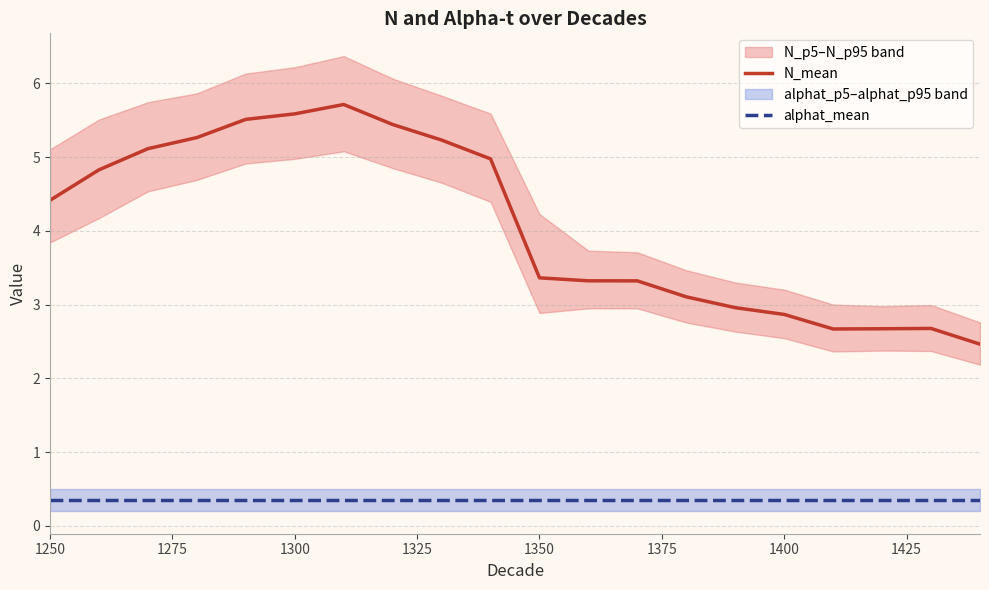

True or false: N_mean and alphat_mean intersect in this chart.

False